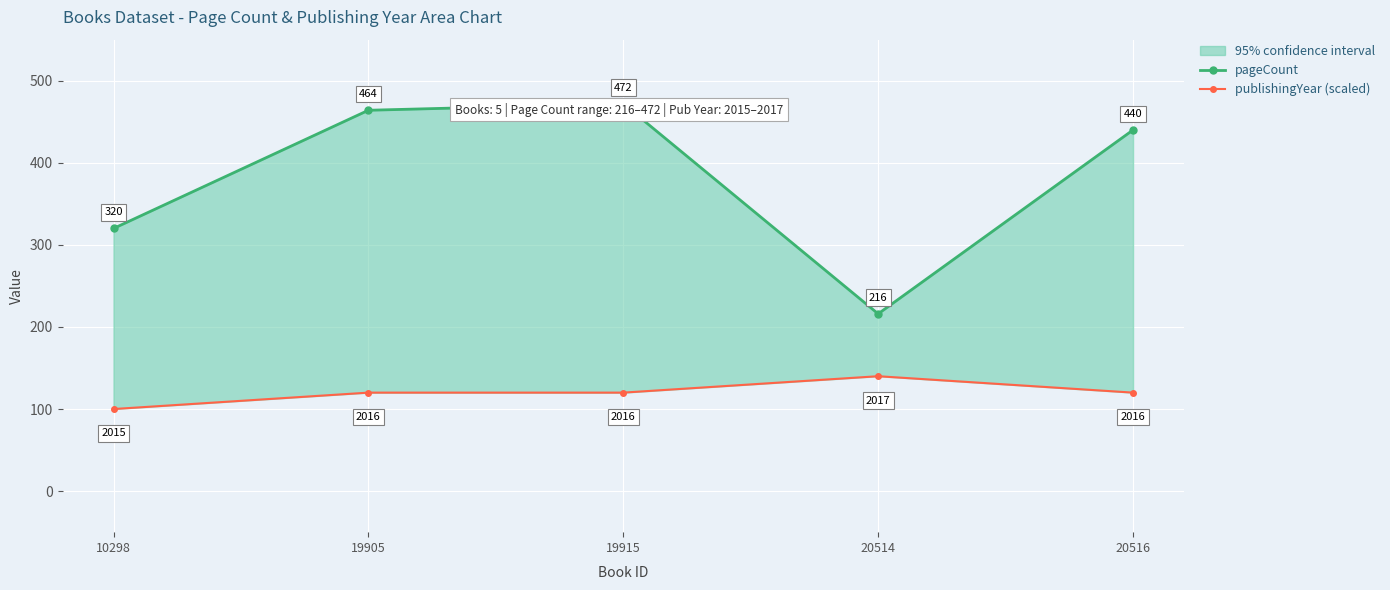

Rank the series at 20516 from lowest to highest value.

publishingYear (scaled), pageCount